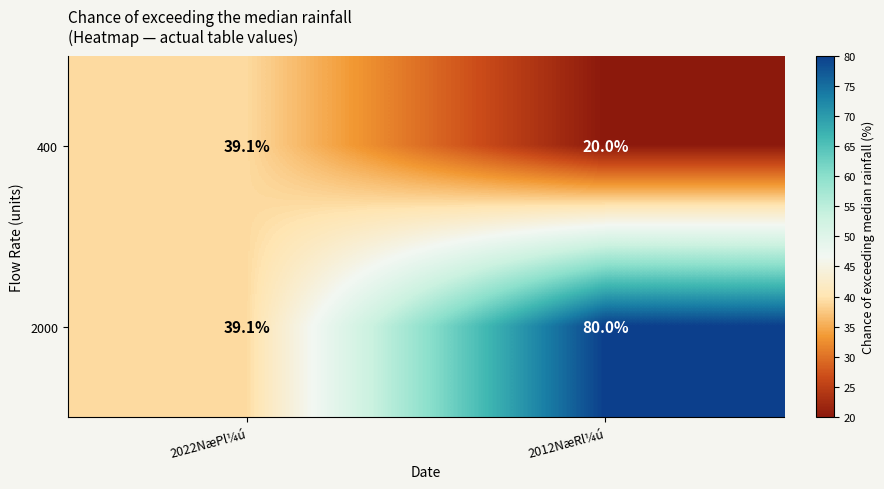

Count the number of categories in the chart.

2